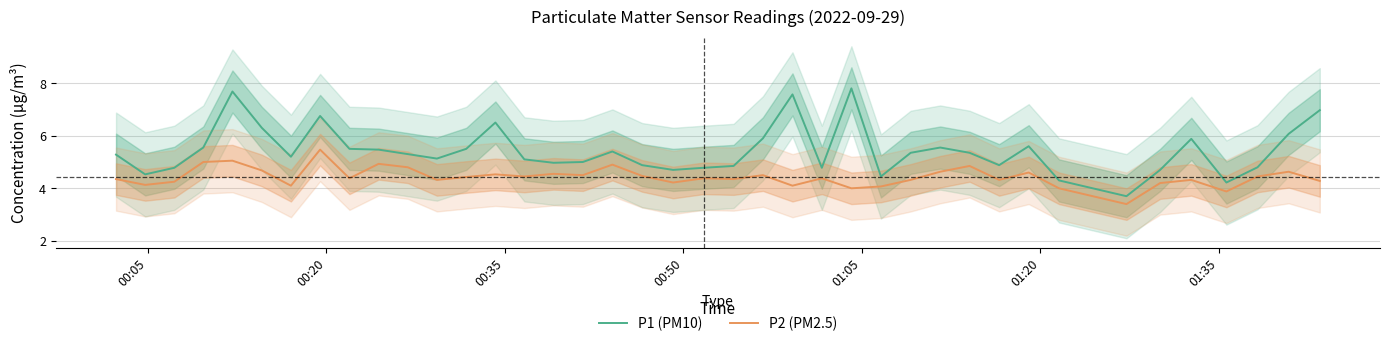

Which series has the widest spread of values?

P1 (PM10)